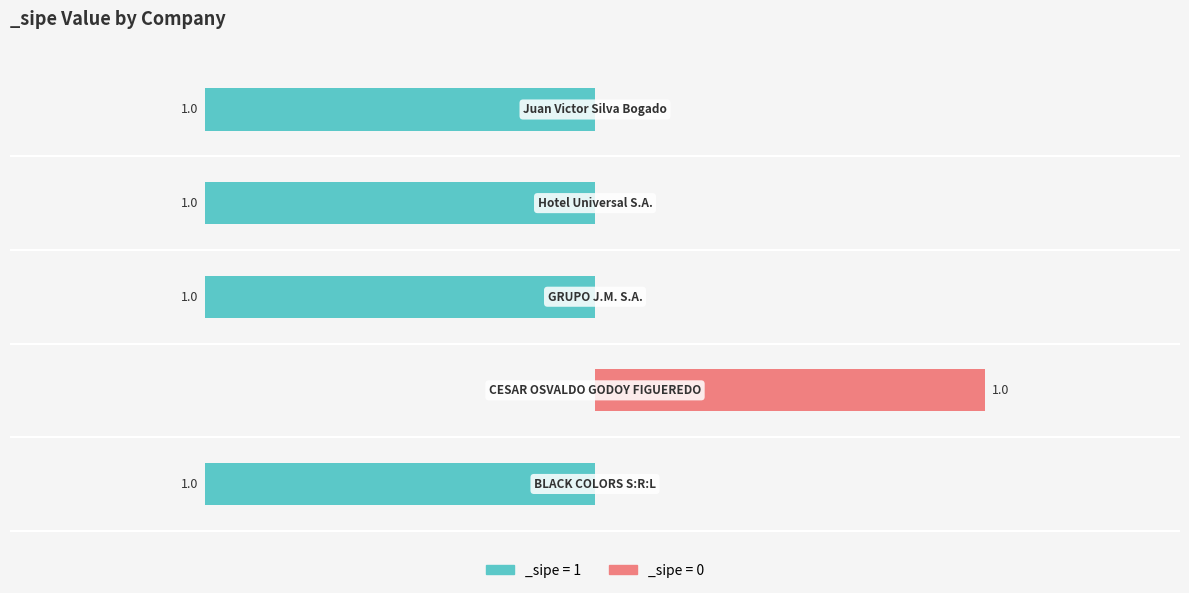

Rank the categories by value from highest to lowest.

CESAR OSVALDO GODOY FIGUEREDO, BLACK COLORS S:R:L, GRUPO J.M. S.A., Hotel Universal S.A., Juan Victor Silva Bogado